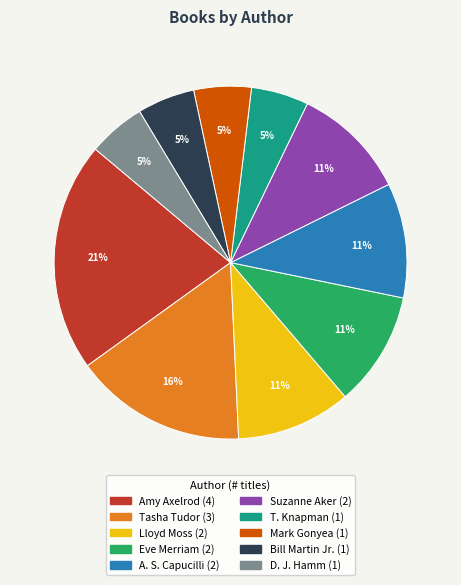

Is there any slice that represents more than half of the pie?

No